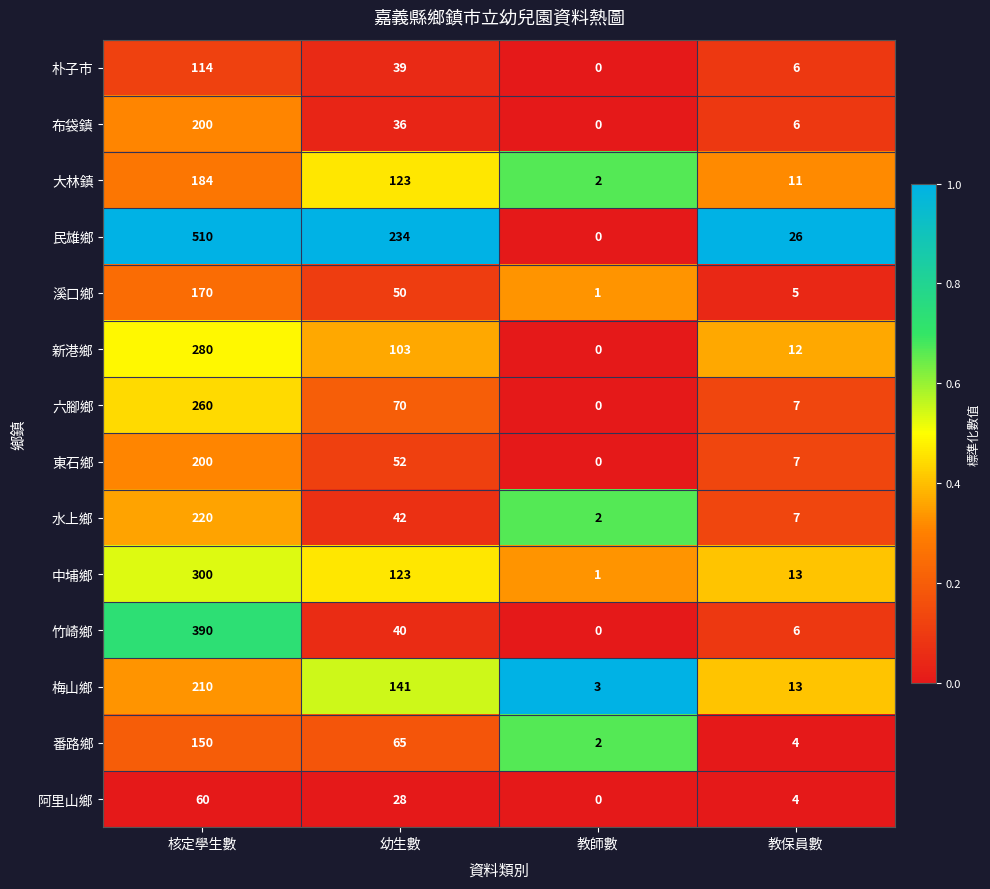

List the labels in order of 中埔鄉 value, smallest first.

教師數, 教保員數, 幼生數, 核定學生數